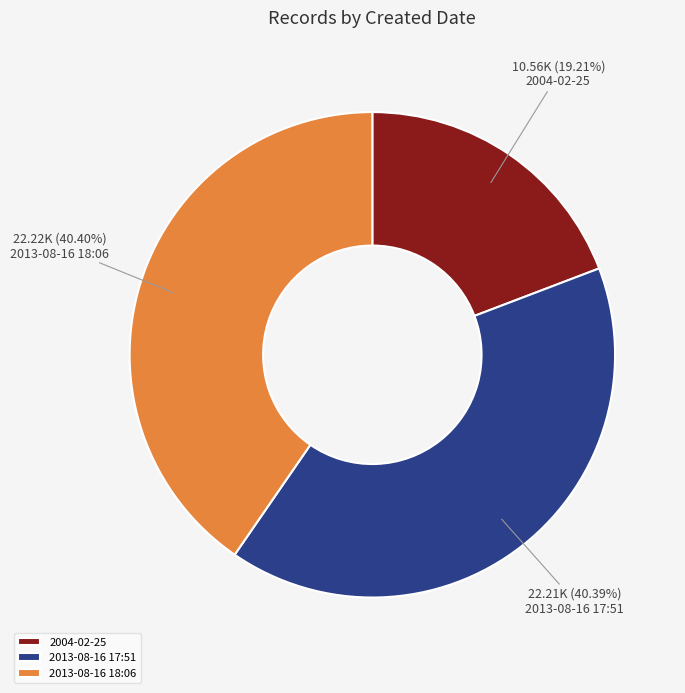

Which category has the smallest portion of the pie?

2004-02-25